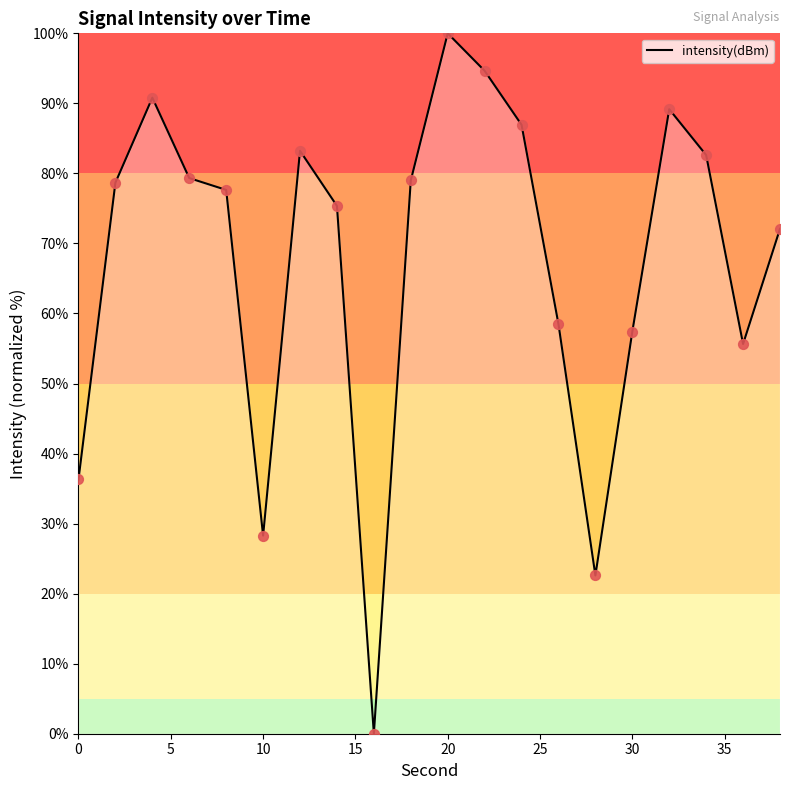

What is the difference between the maximum and minimum values?

100.0